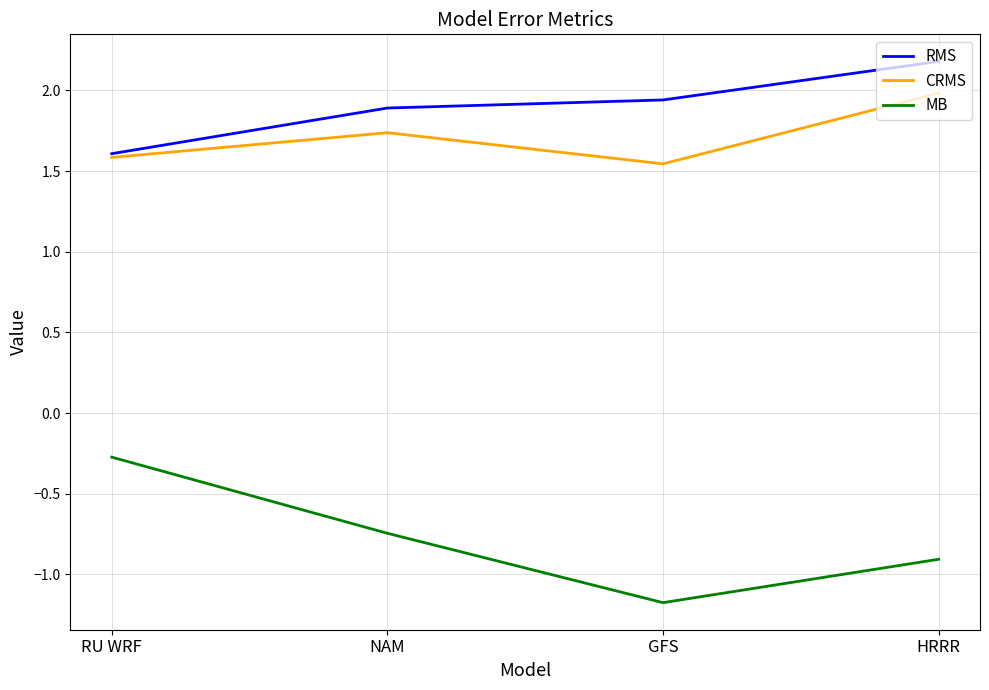

Does the chart have visible grid lines?

Yes